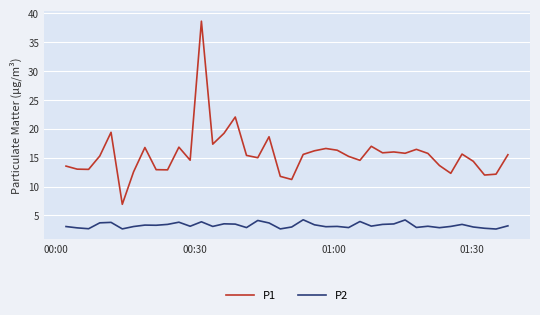

Rank the series by their average value, from highest to lowest.

P1, P2